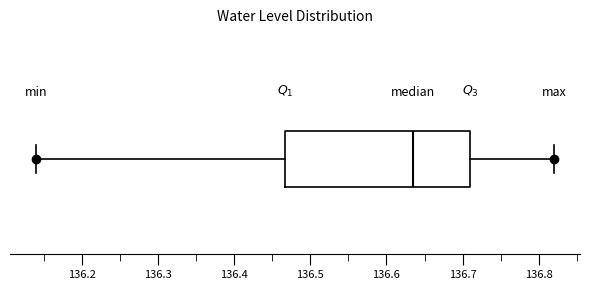

Where does the right whisker of the box end on the x-axis? The values are not printed on the chart, so give them approximately, as read against the axis.

136.82